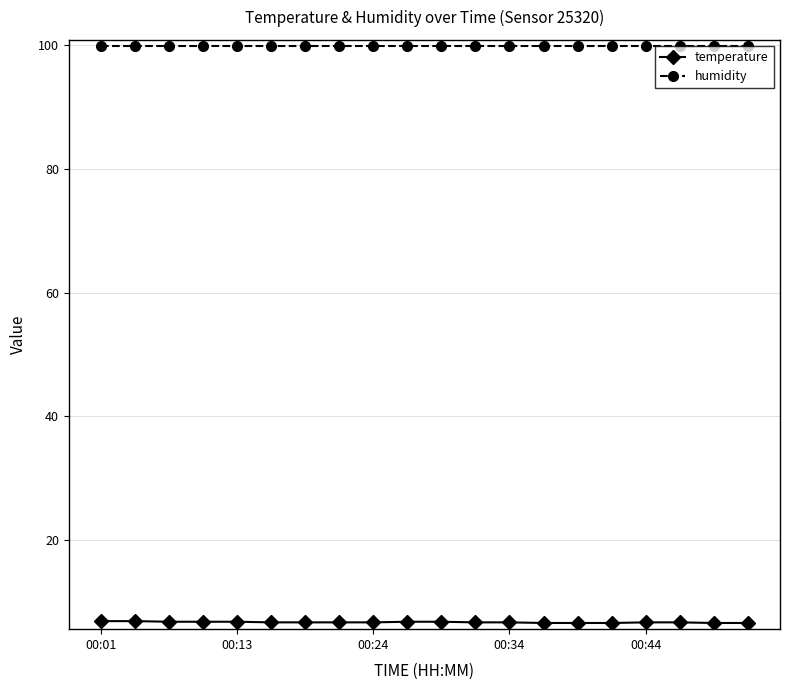

Does the chart display data point markers on the line(s)?

Yes